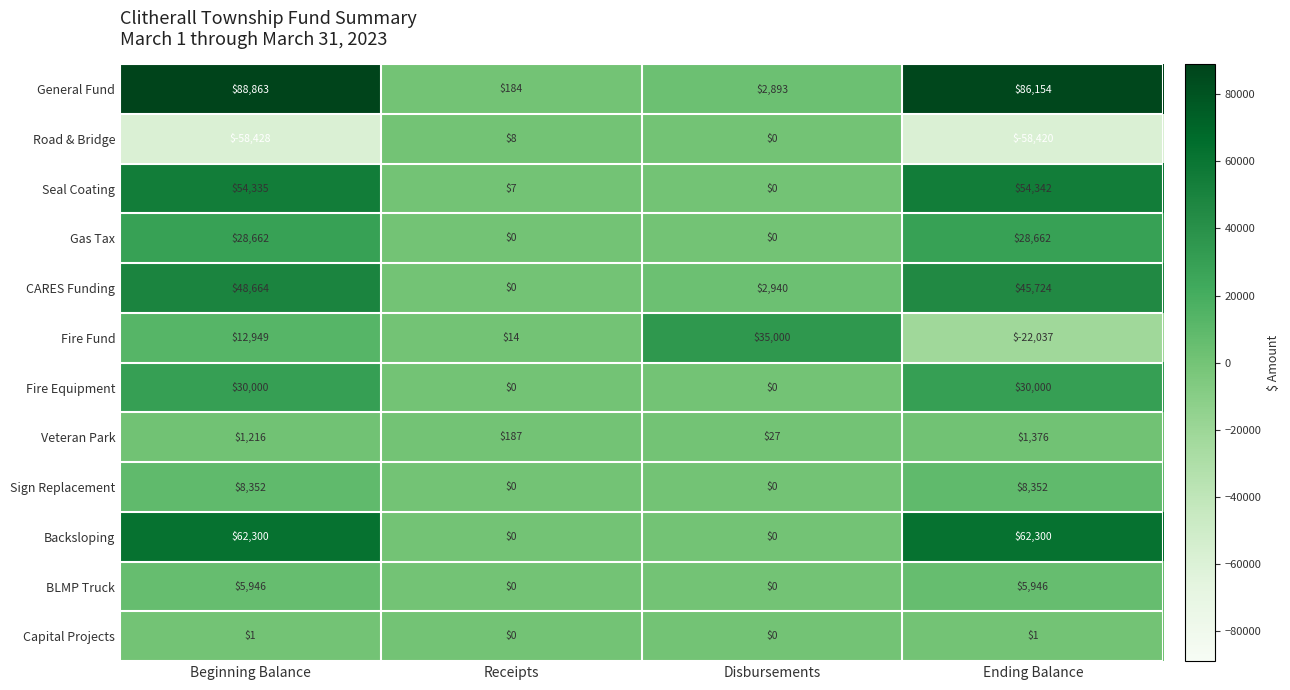

At which category is the sum across all series the highest?

Beginning Balance